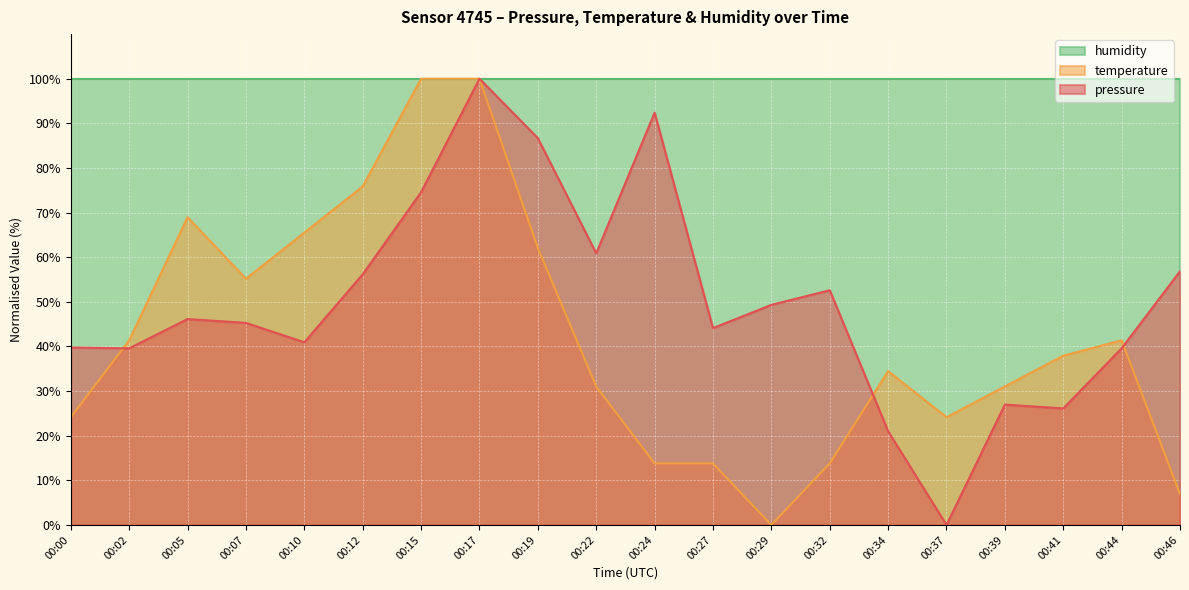

Where is temperature nearest to the value 50?

00:07